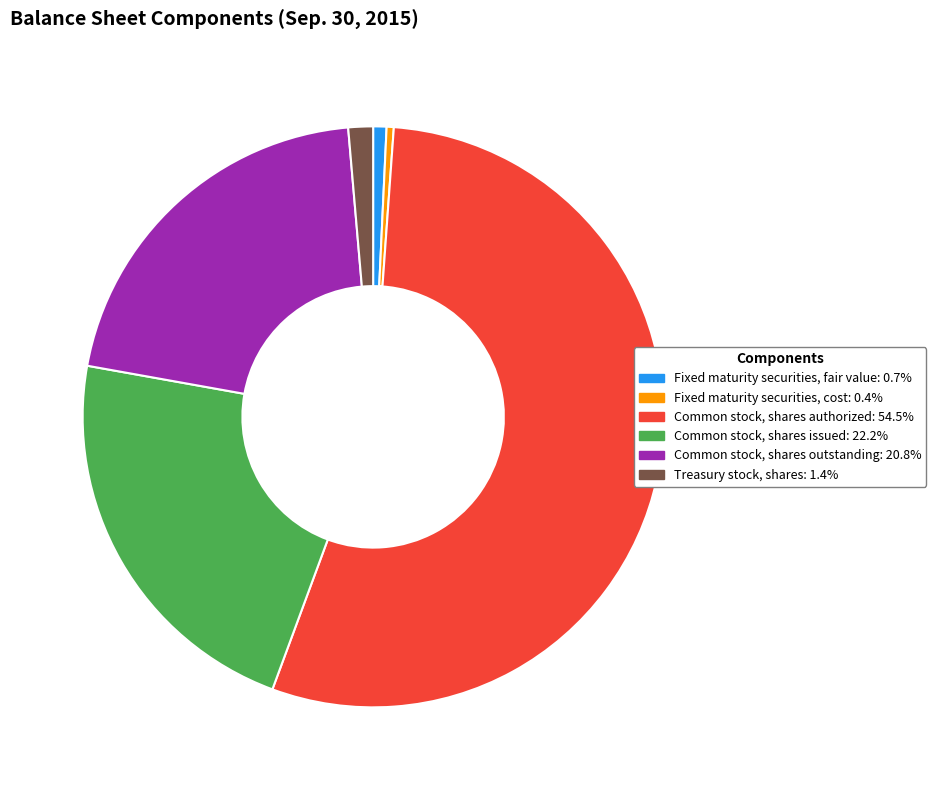

Which slice is the largest?

Common stock, shares authorized